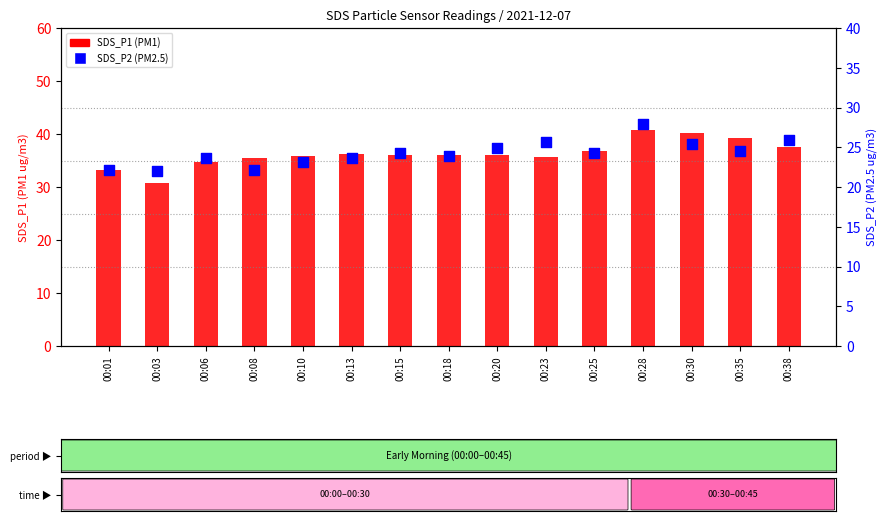

Which series contains the lowest Y value?

SDS_P2 (PM2.5)